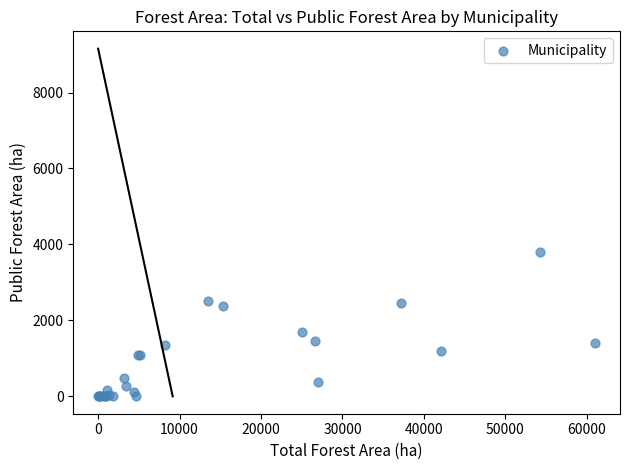

What Y value in the scatter plot is closest to 1901?

1684.1